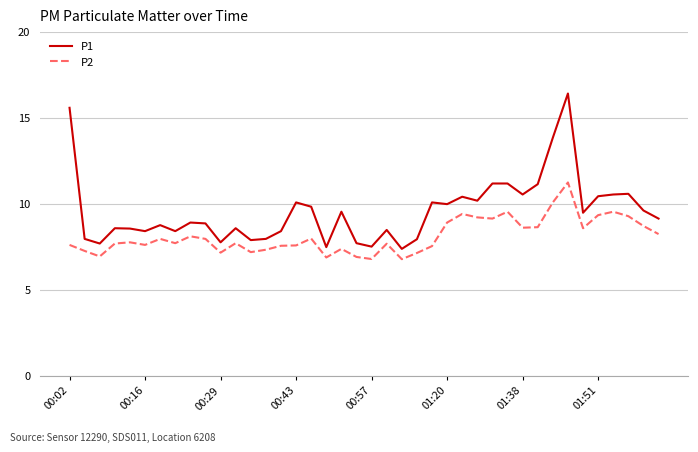

What is the lowest value of the P2 series?

6.8